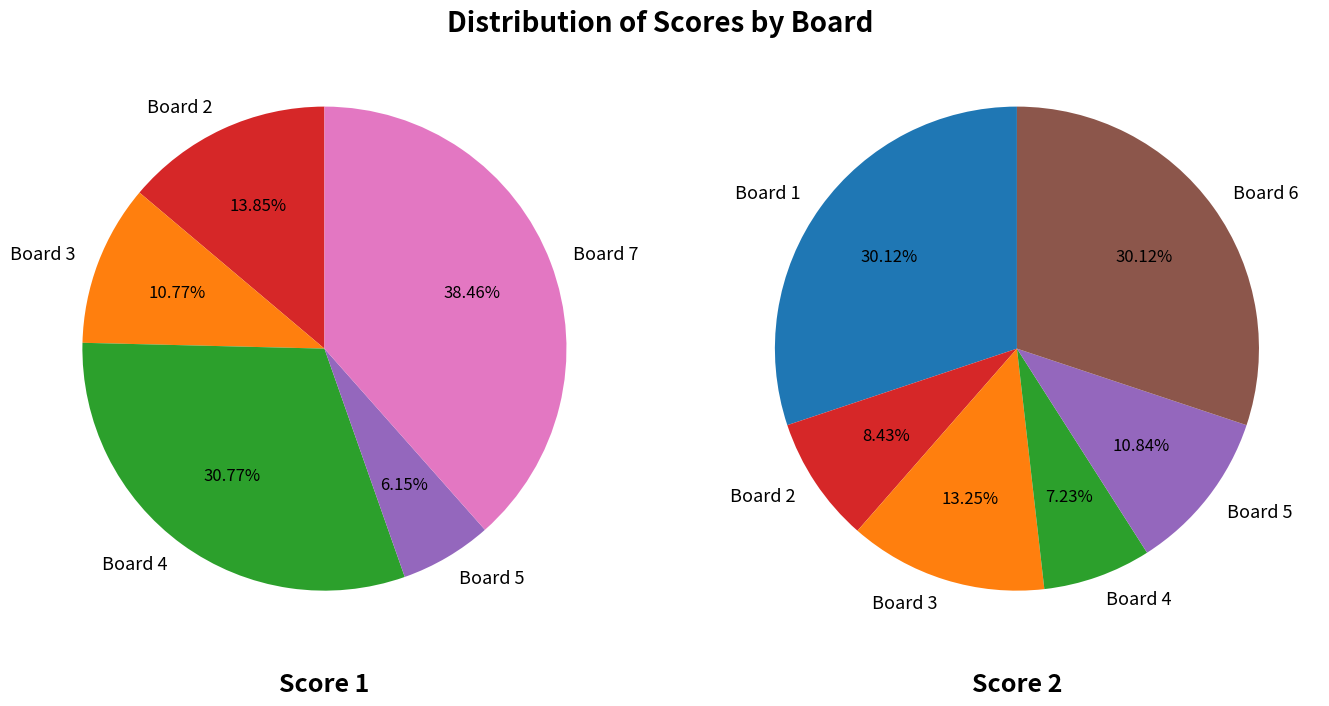

Between Board 5 and Board 7, which is larger?

Board 7